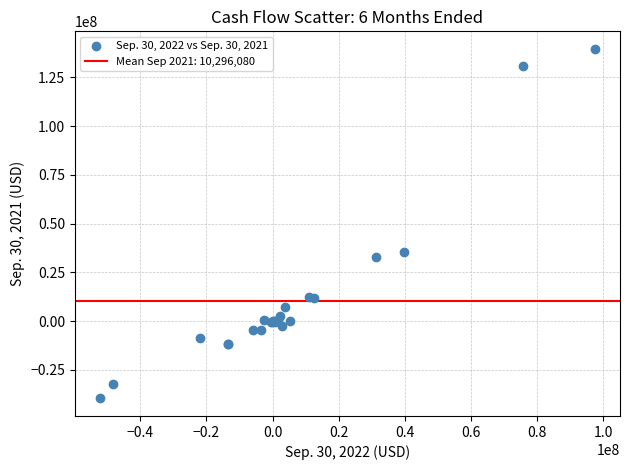

What Y value in the scatter plot is closest to 49980500?

35199000